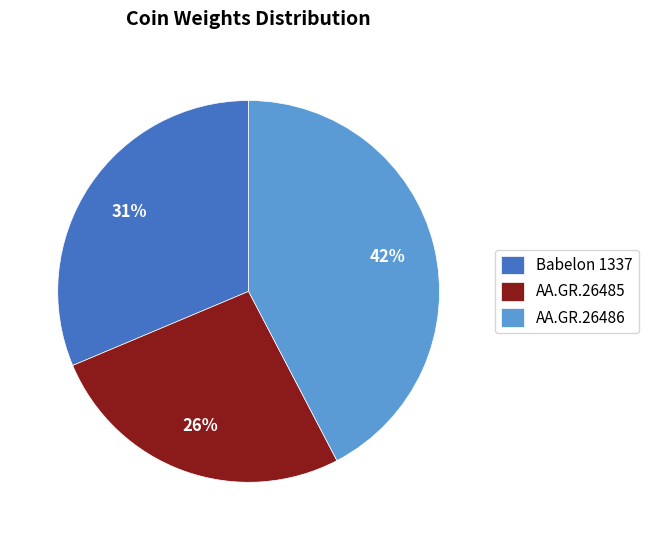

Count the number of slices in the pie.

3